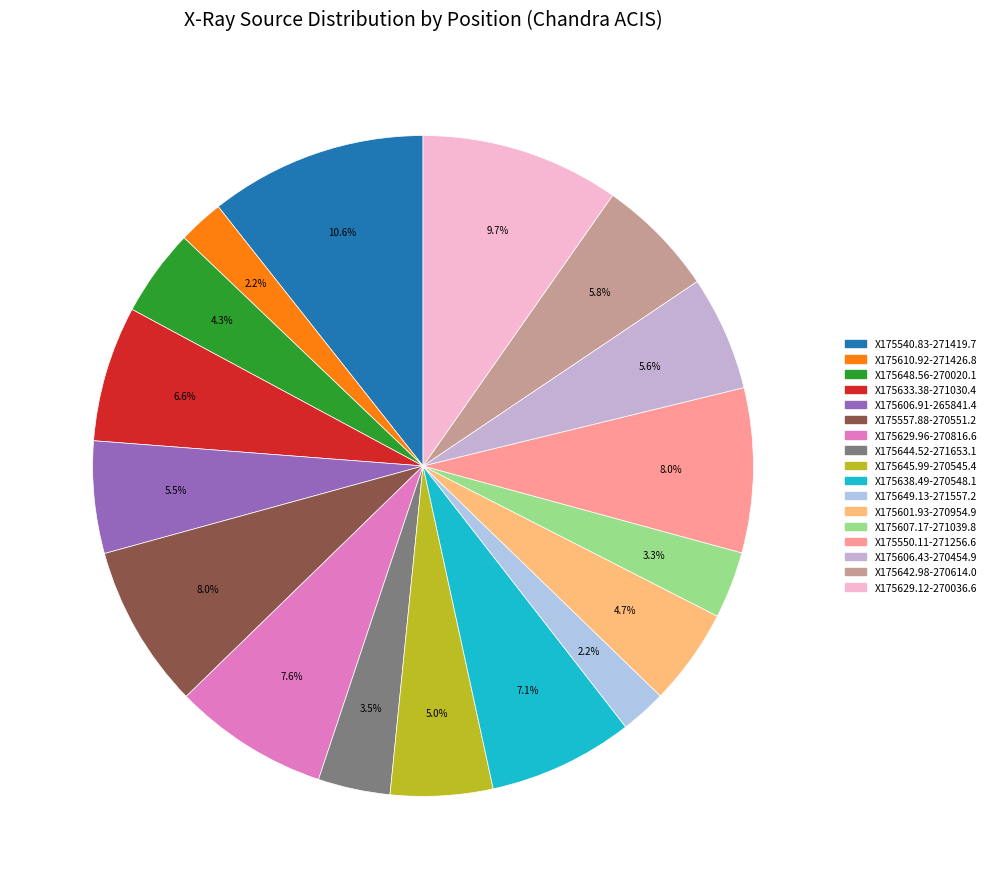

Which slice is the smallest?

X175610.92-271426.8